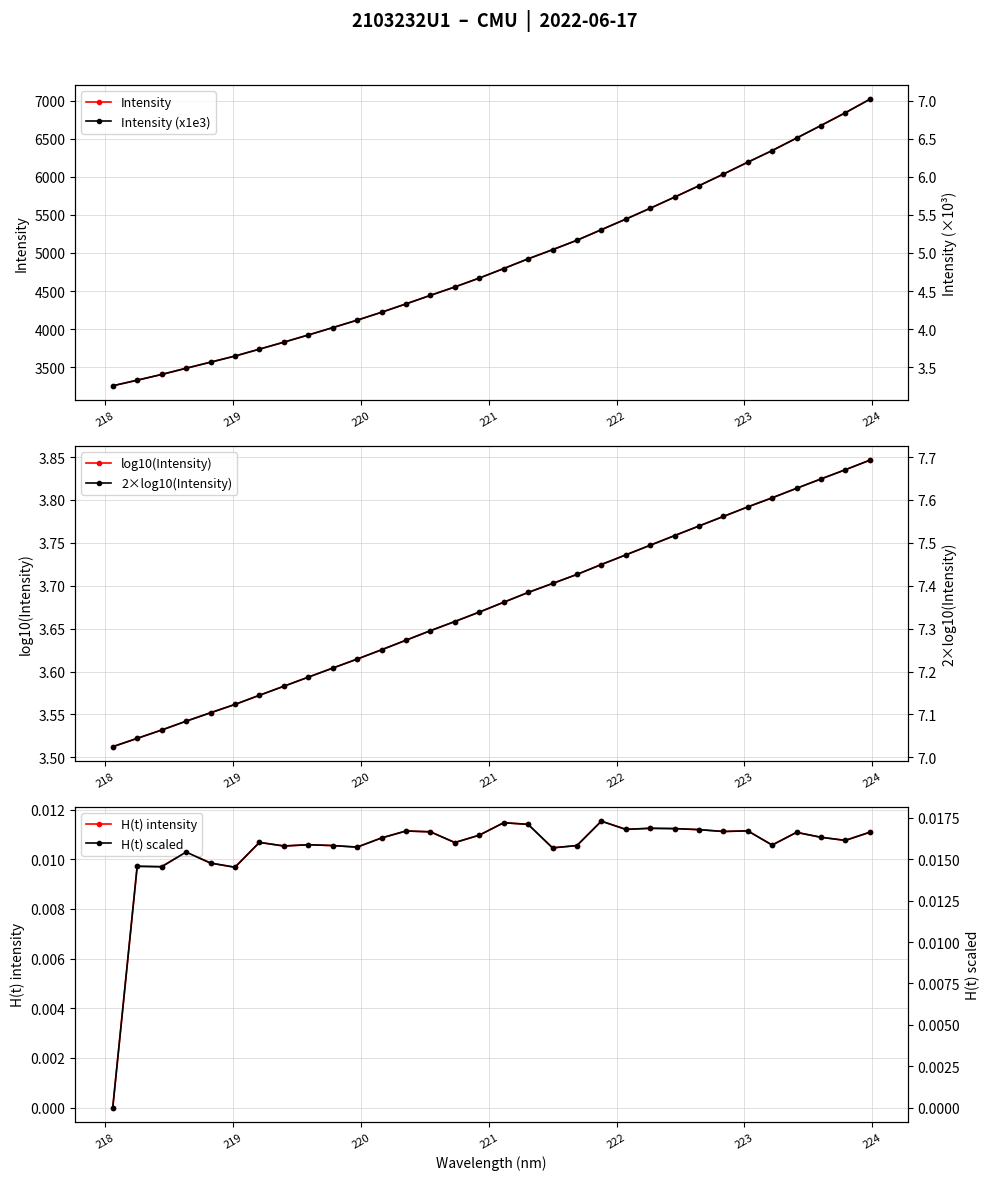

How many data points in H(t) scaled are above 0?

31